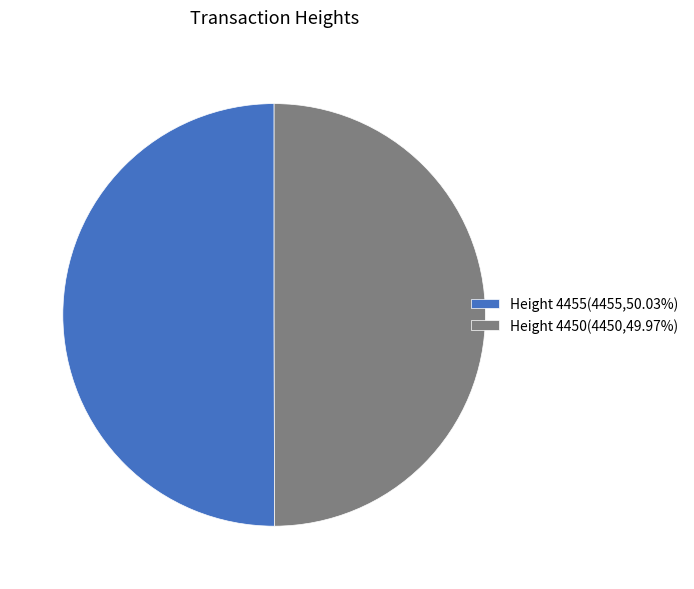

Count the number of slices in the pie.

2